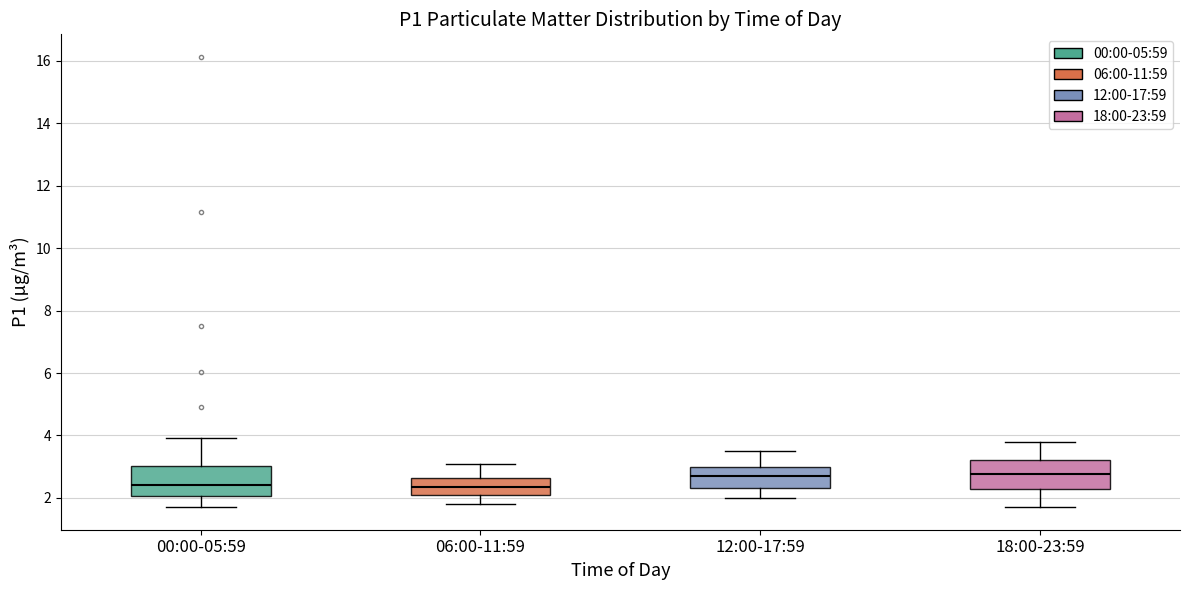

Reading left to right, read every box against the y-axis: the position of its median line, the range the box covers, and the ends of its whiskers. The values are not printed on the chart, so give them approximately, as read against the axis.

00:00-05:59: median 2.4, box 2.0 to 3.0, whiskers 1.8 to 4.0
06:00-11:59: median 2.4, box 2.2 to 2.6, whiskers 1.8 to 3.2
12:00-17:59: median 2.8, box 2.4 to 3.0, whiskers 2.0 to 3.6
18:00-23:59: median 2.8, box 2.2 to 3.2, whiskers 1.8 to 3.8